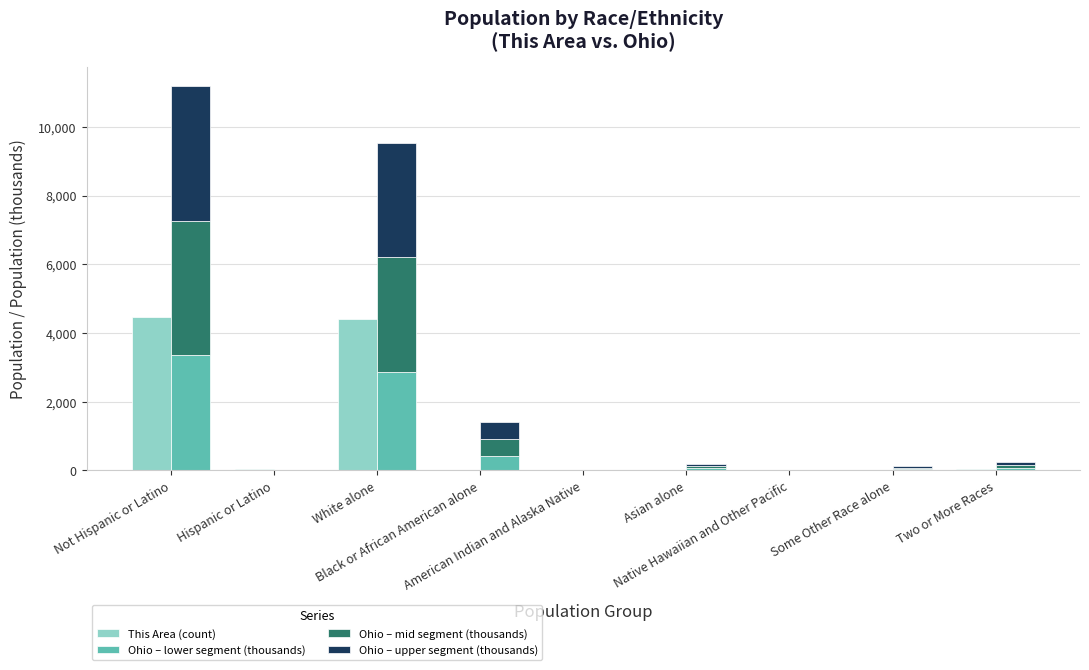

What is the difference between the highest and lowest values at Not Hispanic or Latino?

1123.5